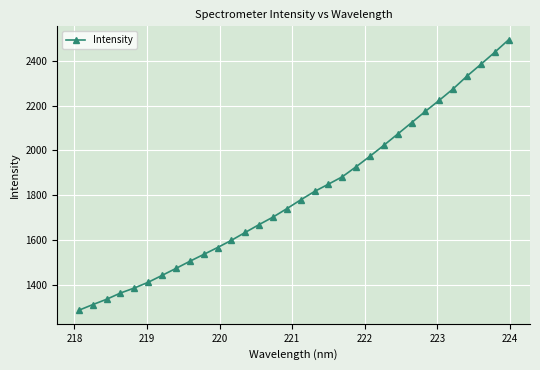

True or false: there are more than 0 points higher than both neighbors.

False